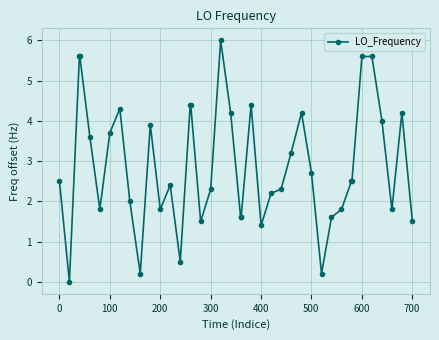

What is the sum of all values?

115.6